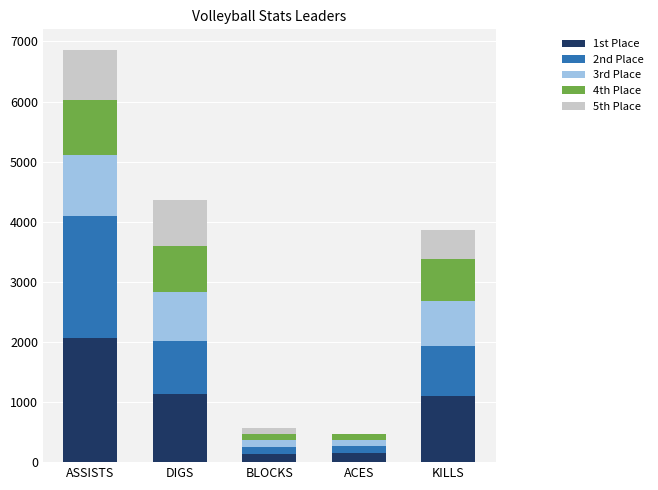

The value of 1st Place at KILLS is 239. True or false?

False